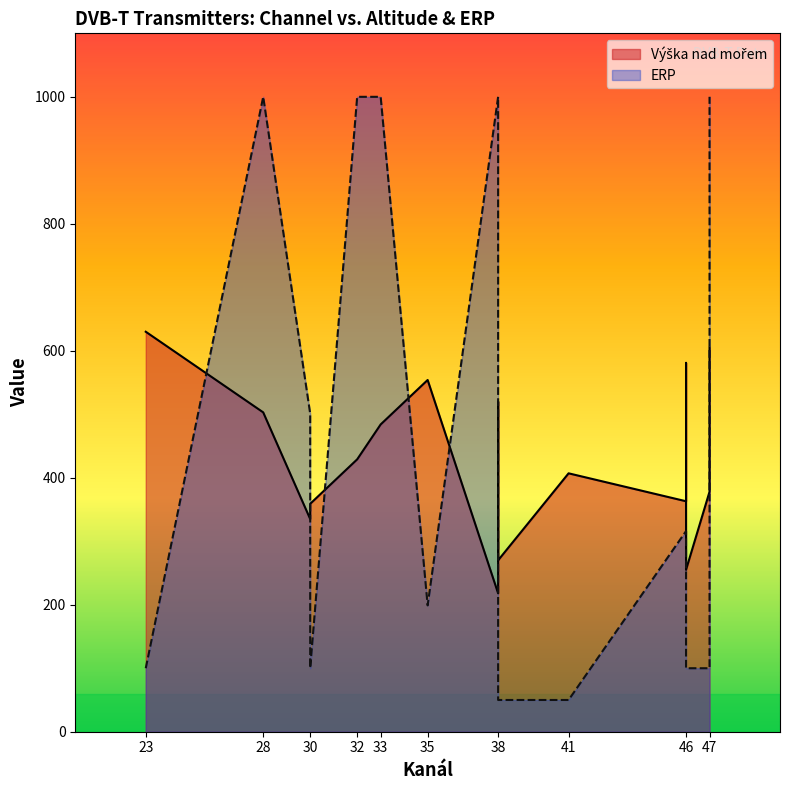

Rank the series by their average value, from lowest to highest.

Výška nad mořem, ERP